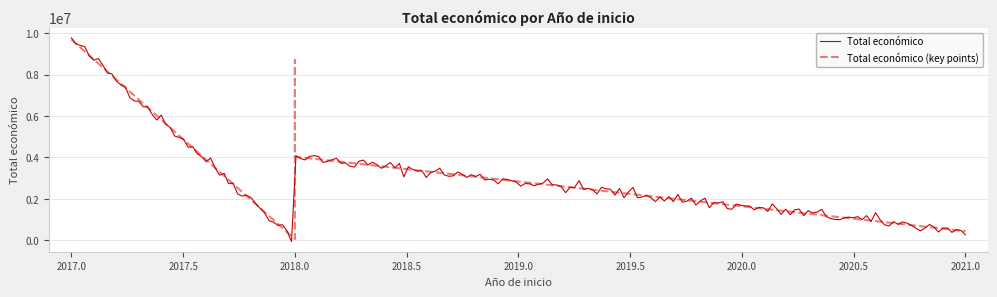

The value at 2017 is 14151162. True or false?

False